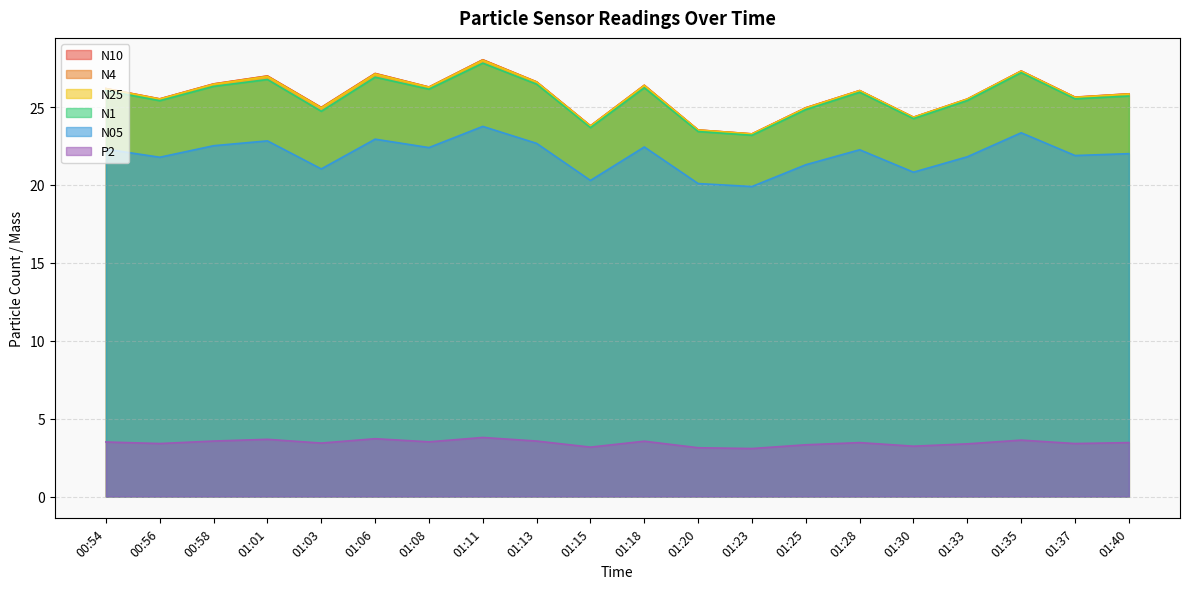

Does the chart have visible grid lines?

Yes